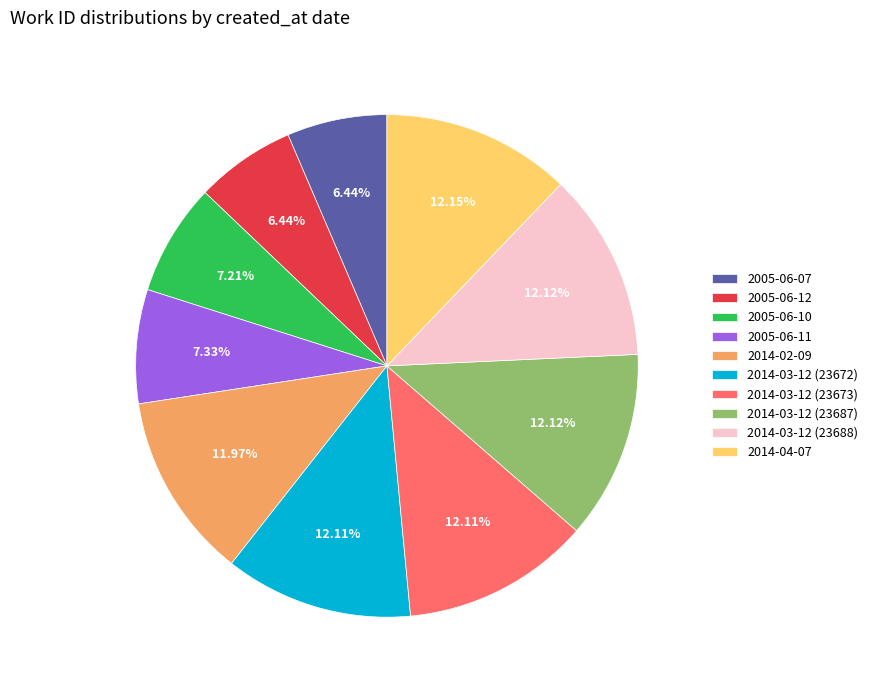

What portion of the pie excludes 2005-06-10?

92.8%